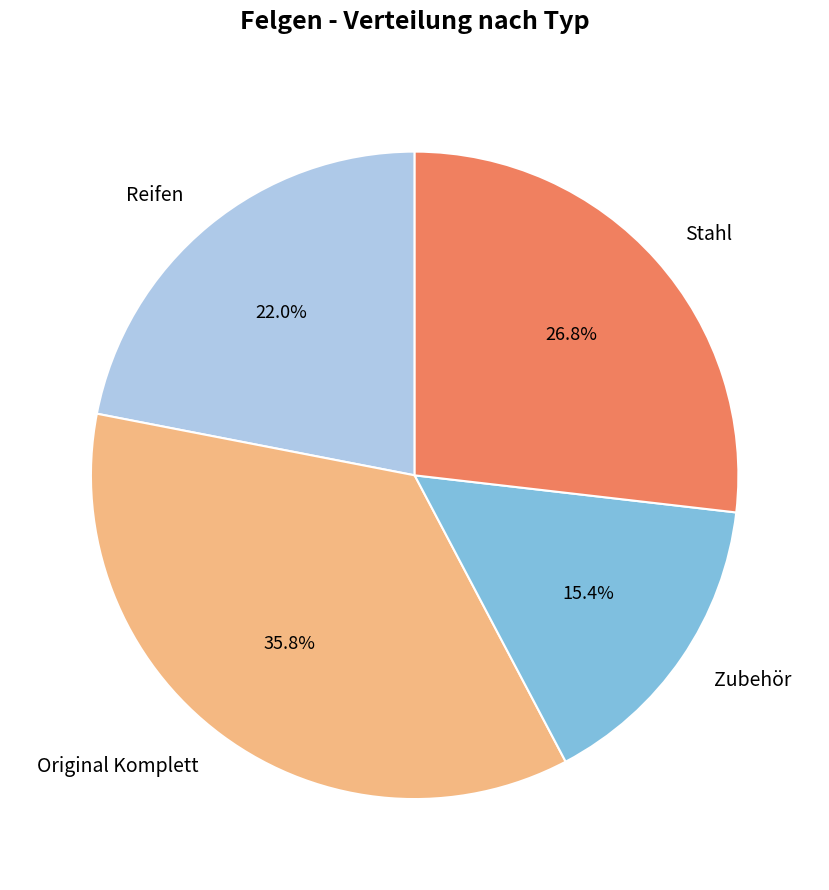

Approximately how many times larger is the value at Original Komplett compared to Reifen?

1.6